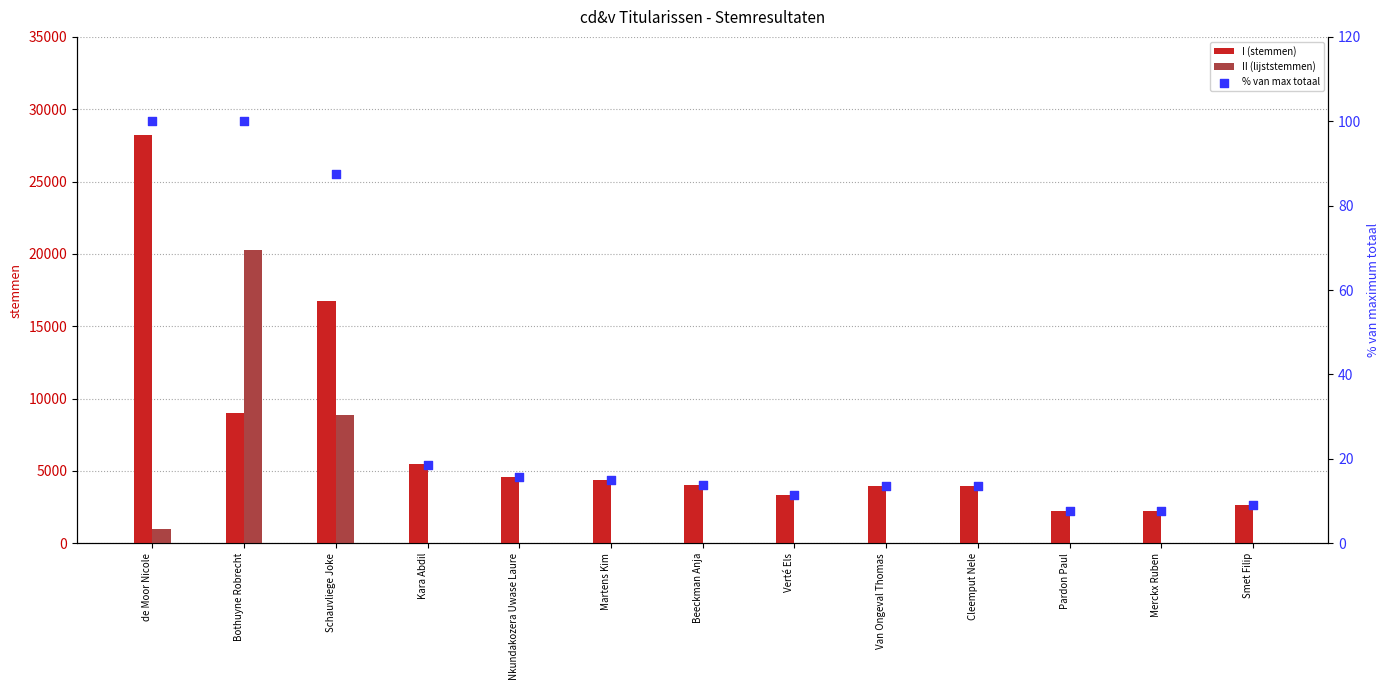

Which series has the widest spread of Y values?

I (stemmen)